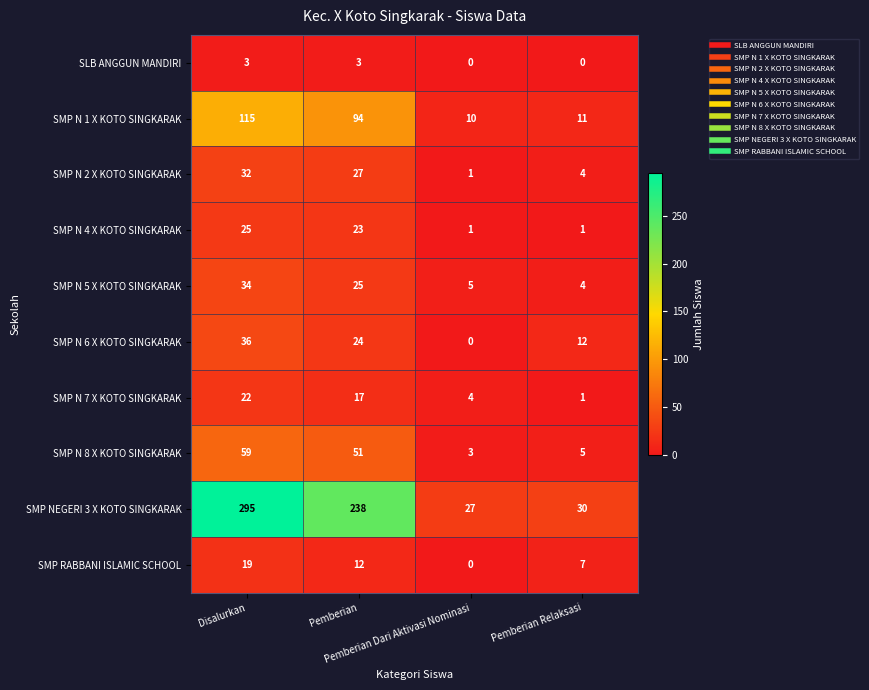

What is the sum of all SMP RABBANI ISLAMIC SCHOOL values?

38